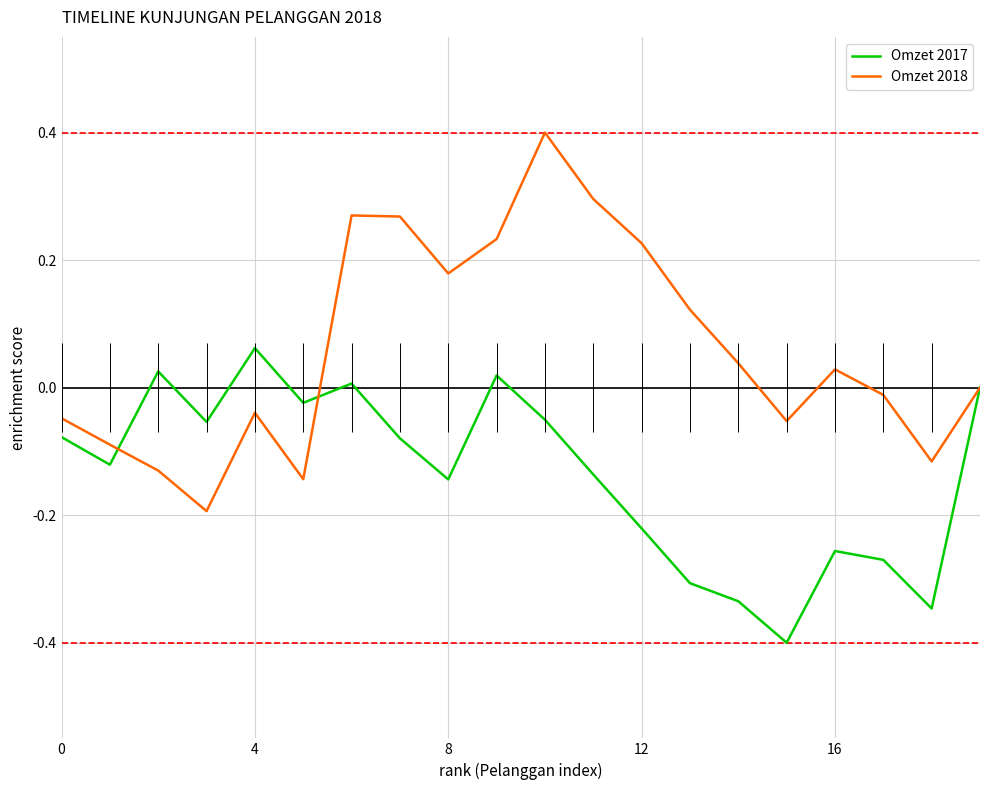

List the series in order of their overall mean, highest first.

Omzet 2018, Omzet 2017